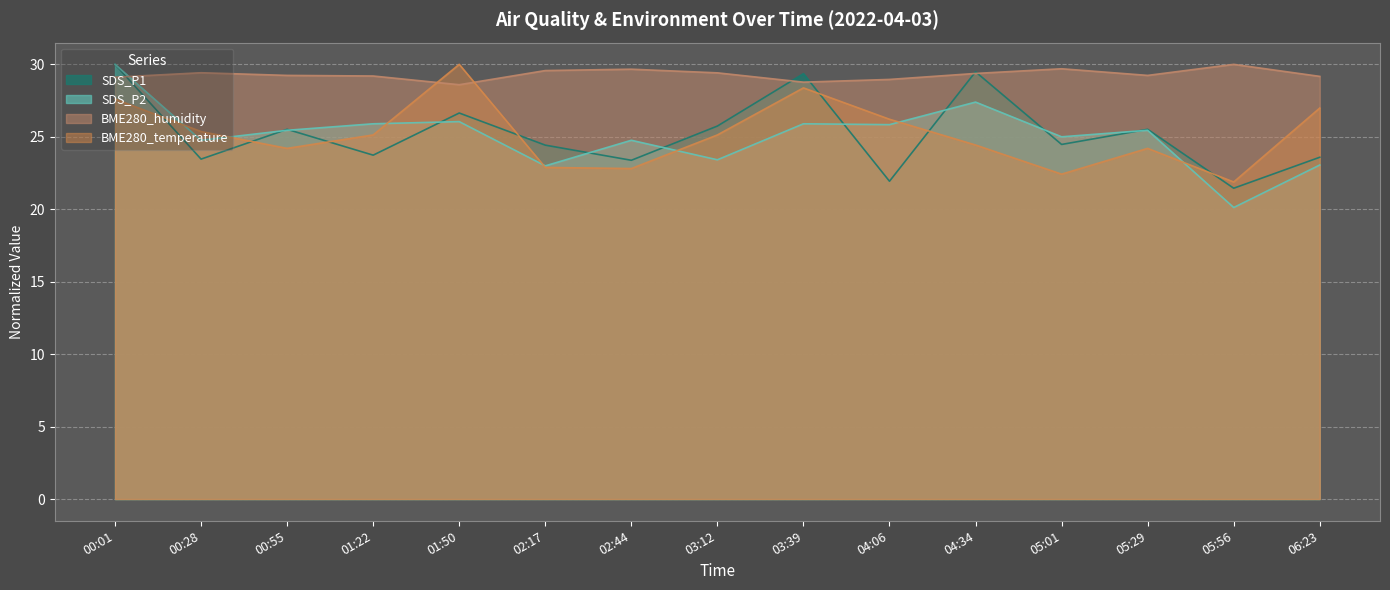

Which has a higher value, 05:01 or 05:56?

05:01